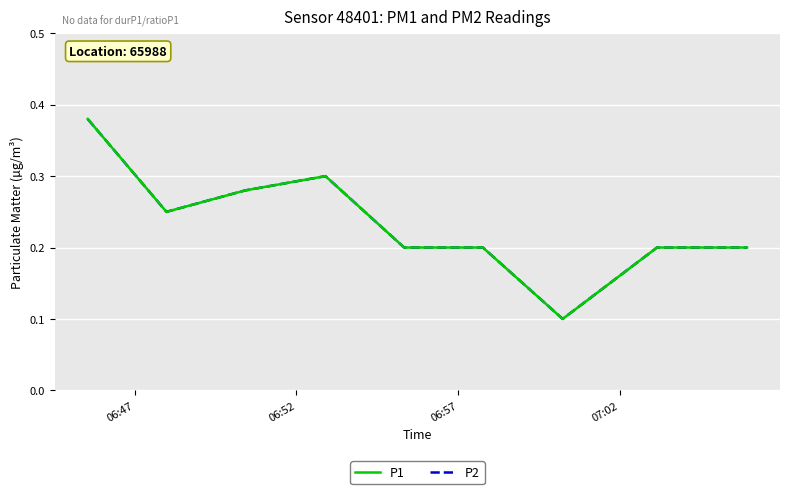

Which category has the highest value in the P2 series?

06:47